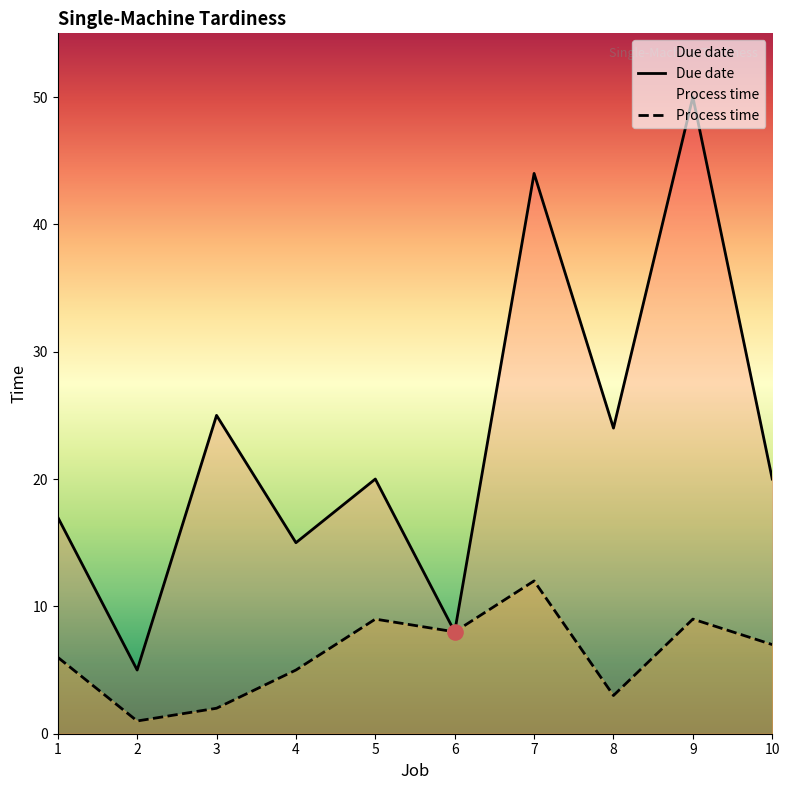

Which series contains the highest Y value?

Due date